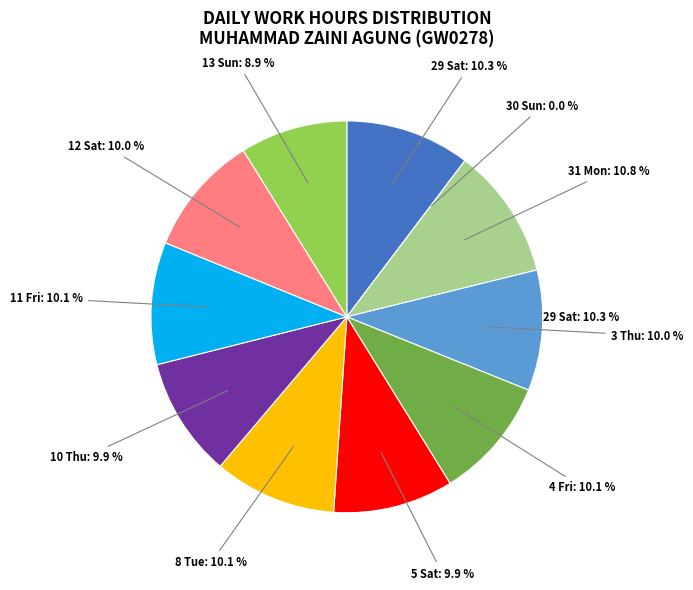

What percentage is NOT represented by 29 Sat?

89.7%